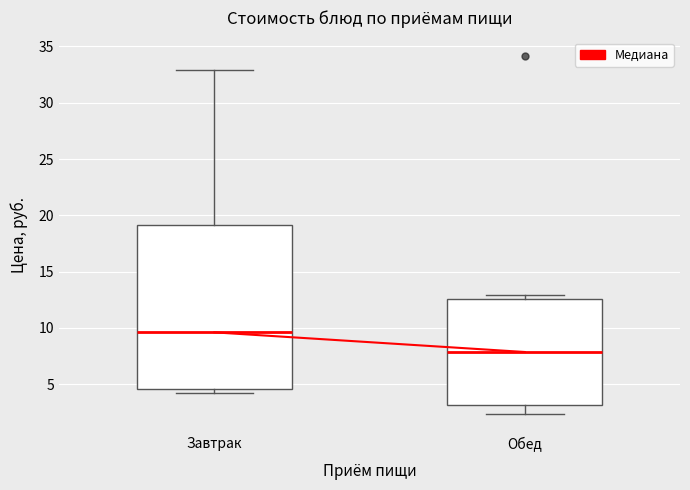

Reading left to right, read every box against the y-axis: the position of its median line, the range the box covers, and the ends of its whiskers. The values are not printed on the chart, so give them approximately, as read against the axis.

Завтрак: median 9.5, box 4.5 to 19.0, whiskers 4.0 to 33.0
Обед: median 8.0, box 3.0 to 12.5, whiskers 2.5 to 13.0